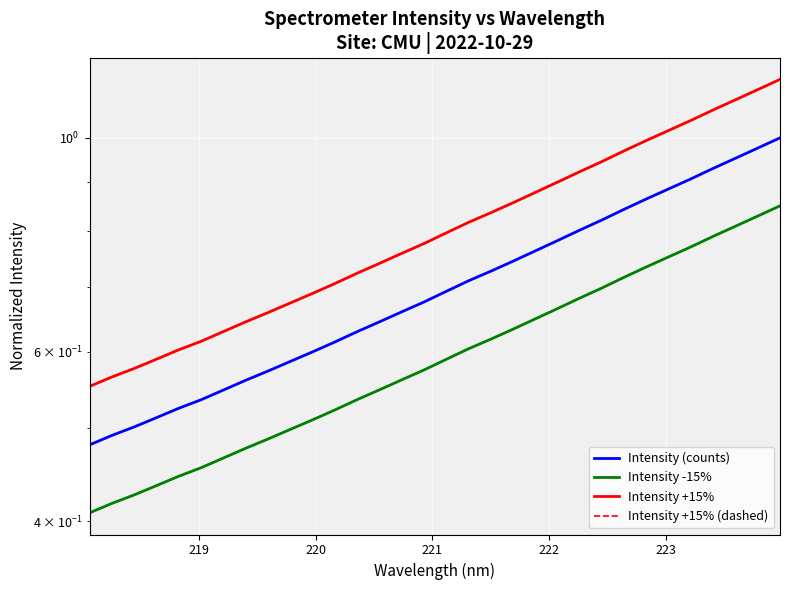

What is the minimum value shown in the chart?

0.4